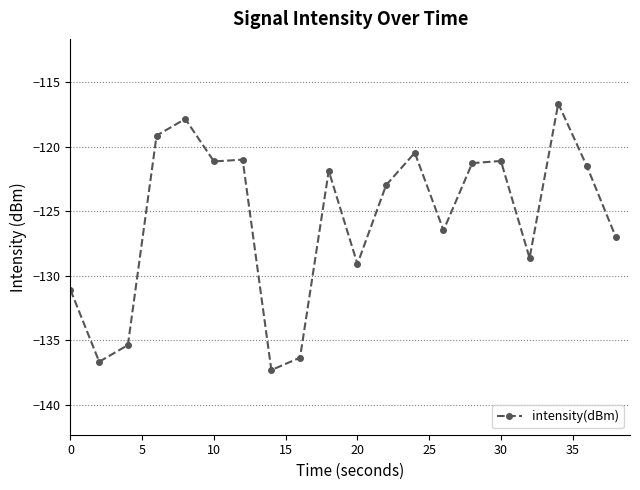

What is the value of the 2nd point from the left?

-136.6